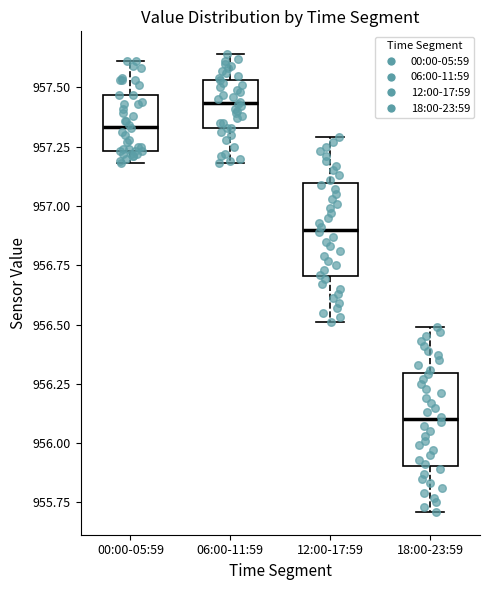

Which box has the highest median line?

06:00-11:59